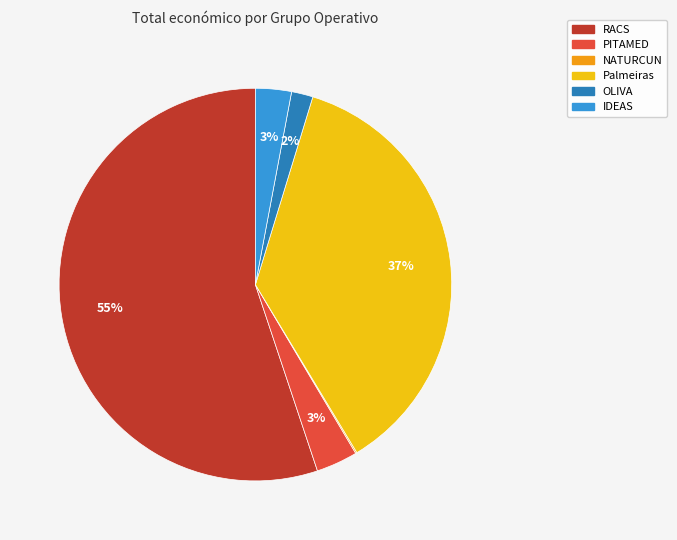

To the nearest percent, what percentage of the pie is PITAMED?

3%